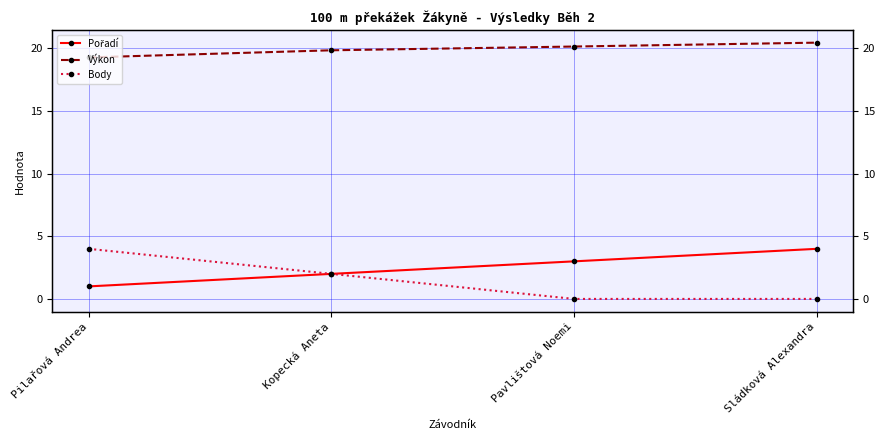

What is the minimum value for Výkon?

19.3